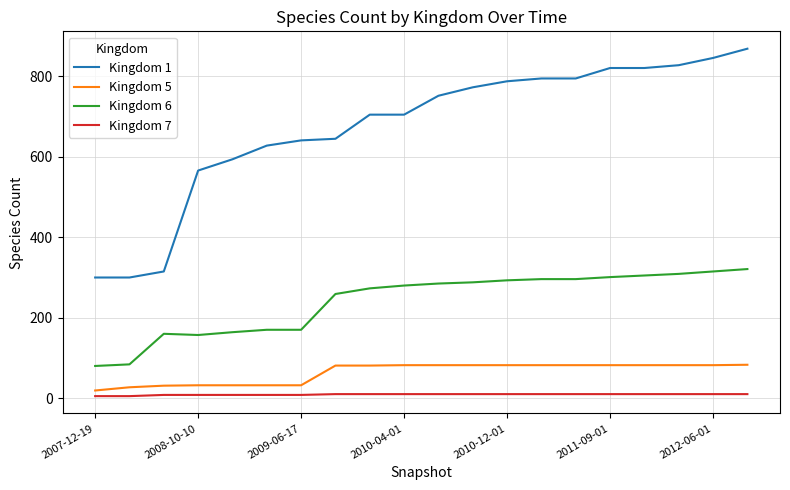

What is the highest value of the Kingdom 7 series?

10